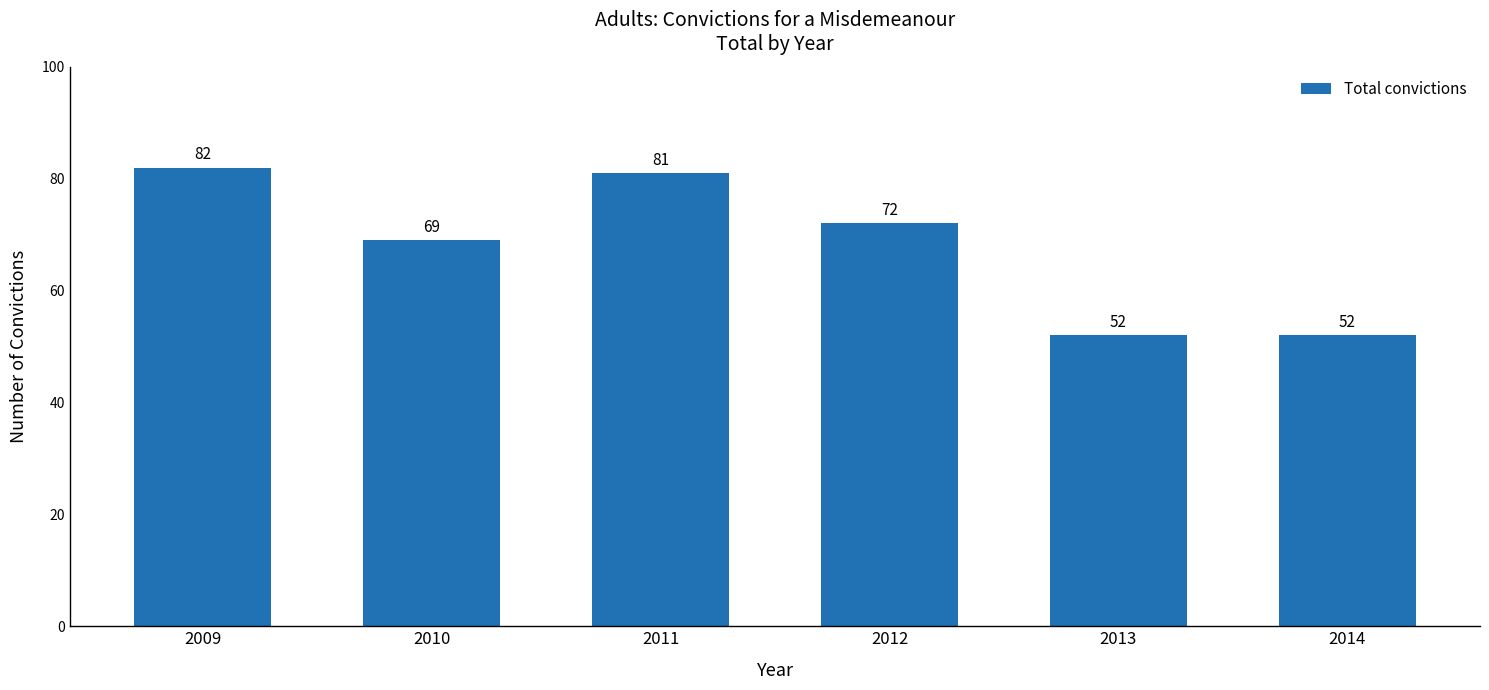

Where is the data nearest to the value 67?

2010